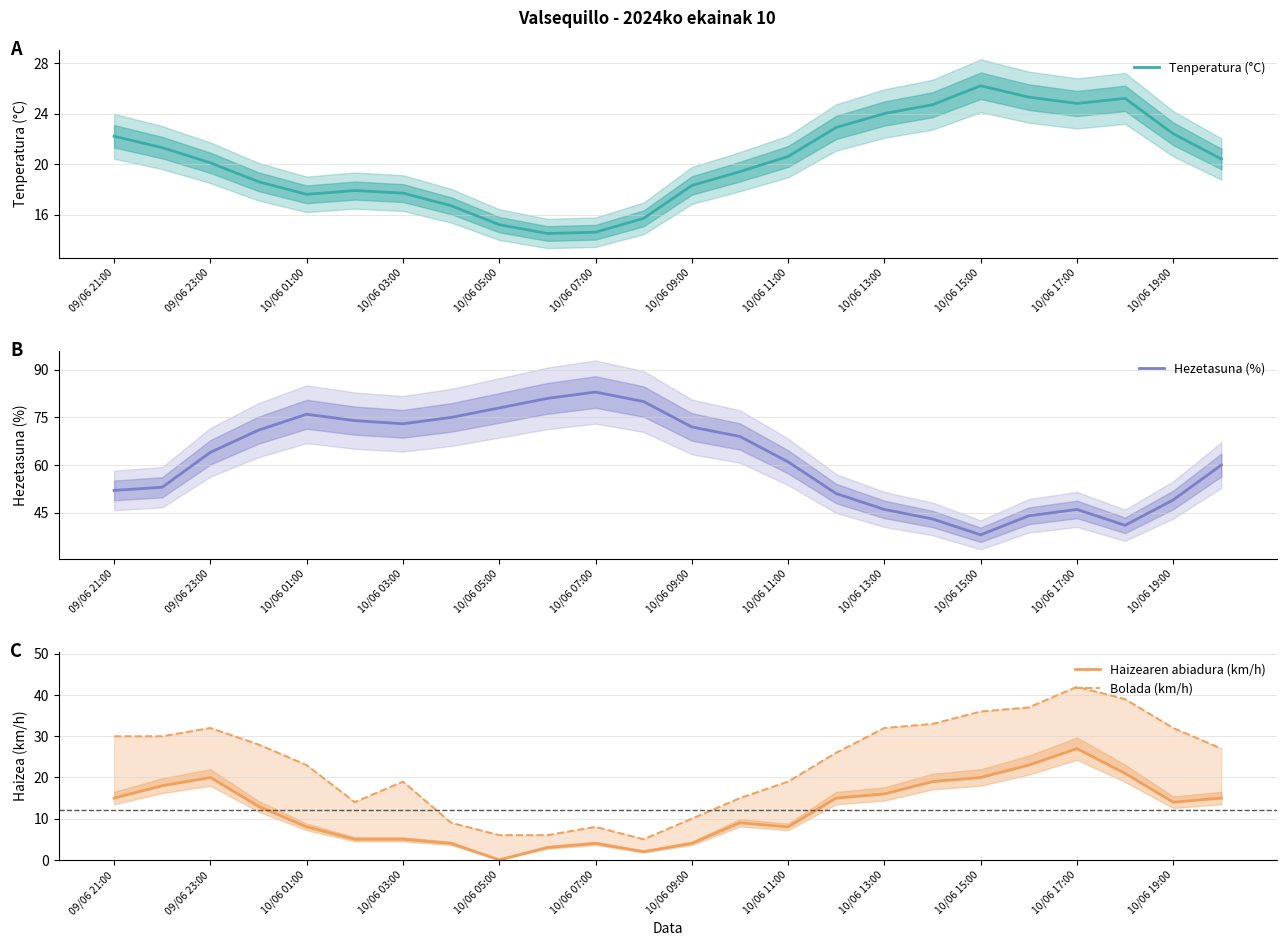

How many lines are shown in the chart?

4